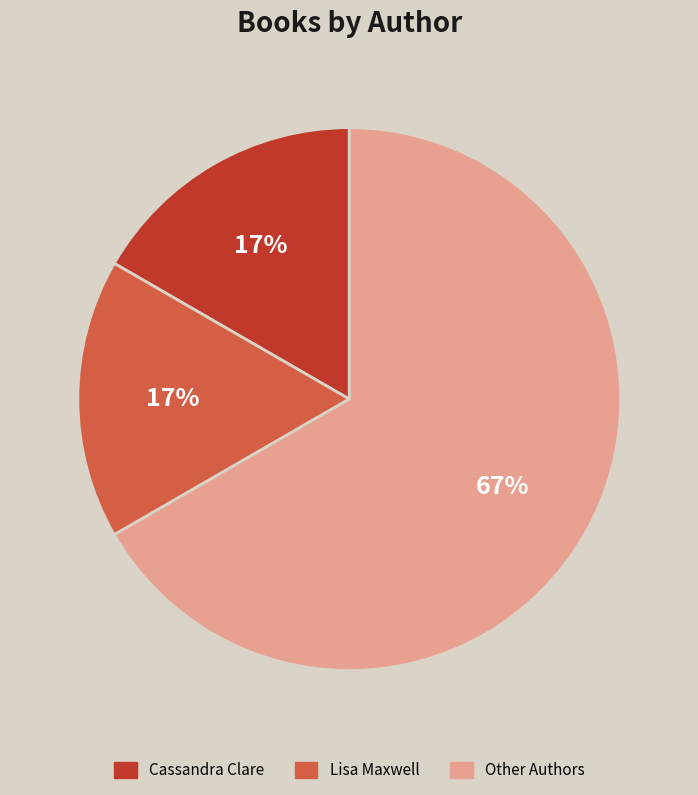

Does any single category account for the majority?

Yes